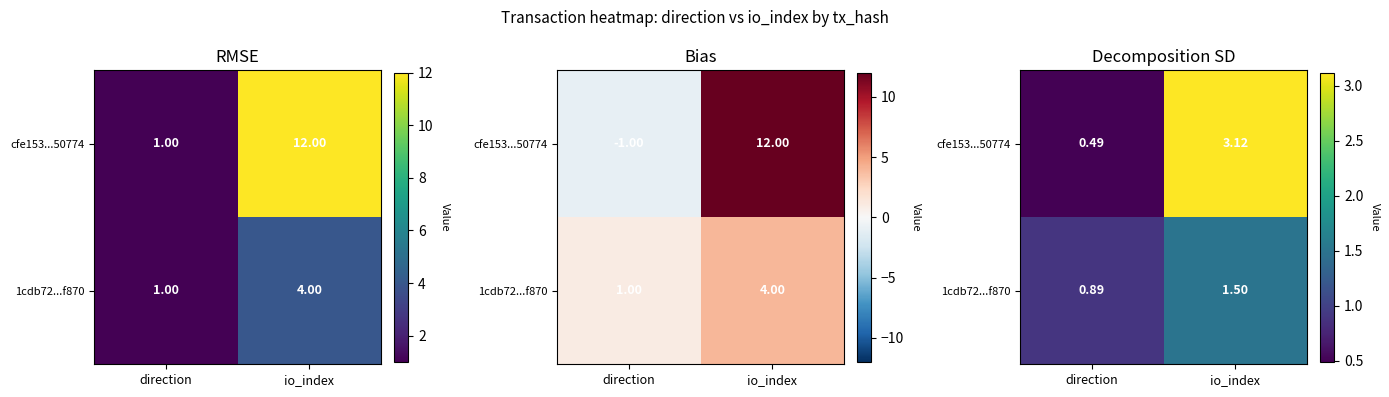

Which category has the highest value across all series?

io_index